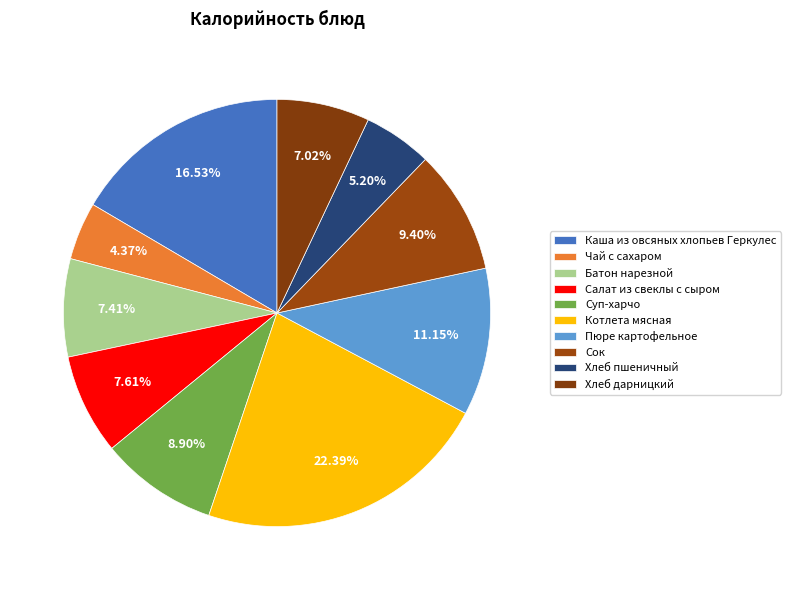

What is the smallest slice in the pie chart?

Чай с сахаром